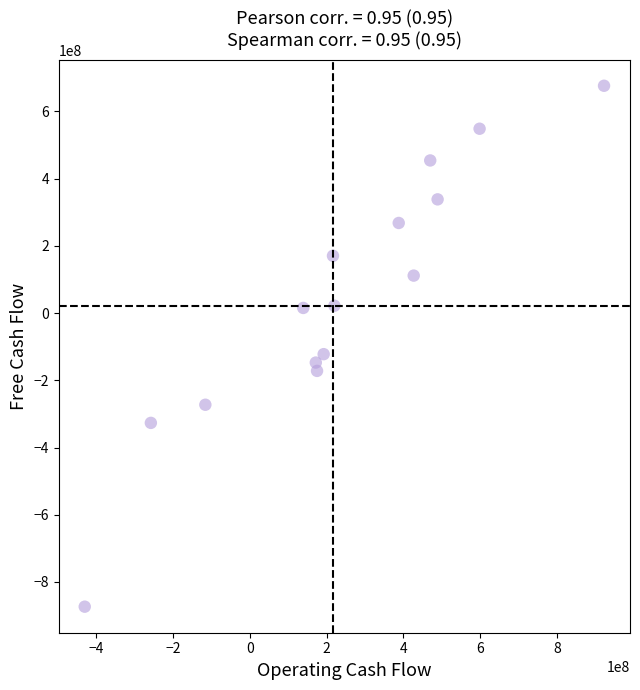

What Y value in the scatter plot is closest to -98519109?

-122137250.0